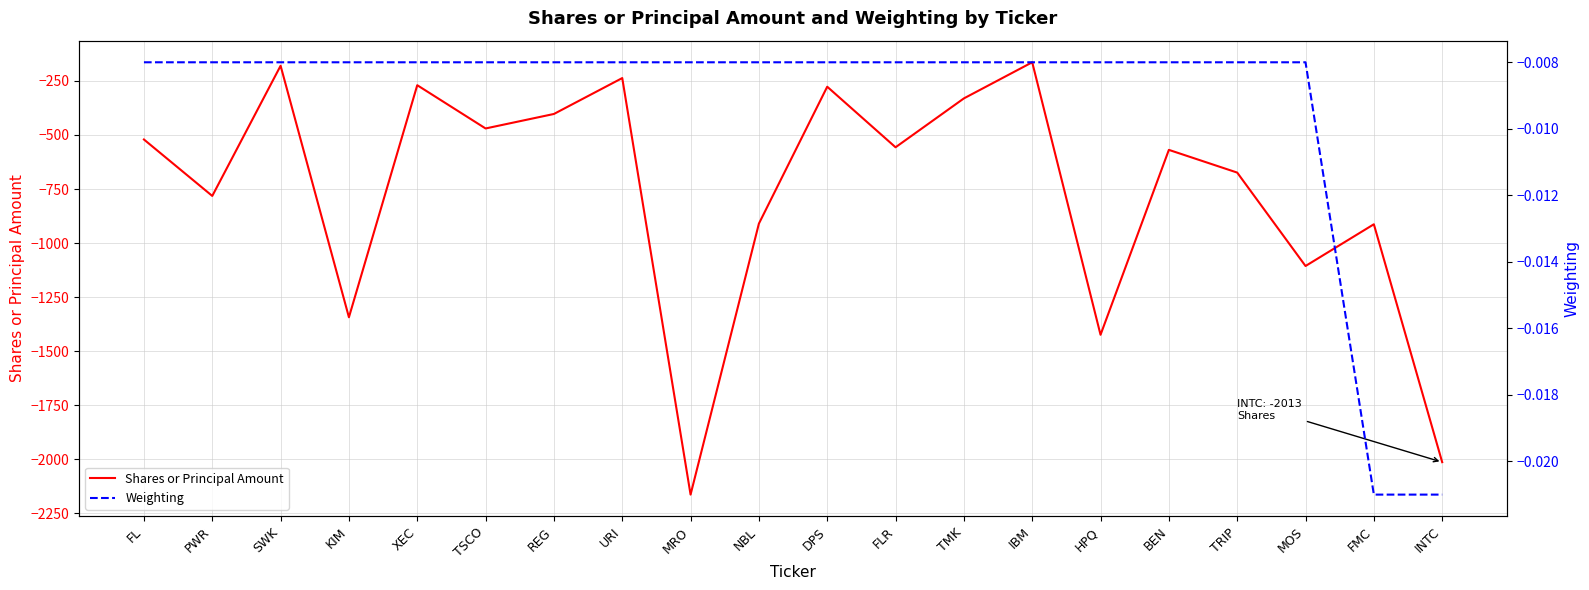

True or false: Shares or Principal Amount and Weighting cross at least once.

False